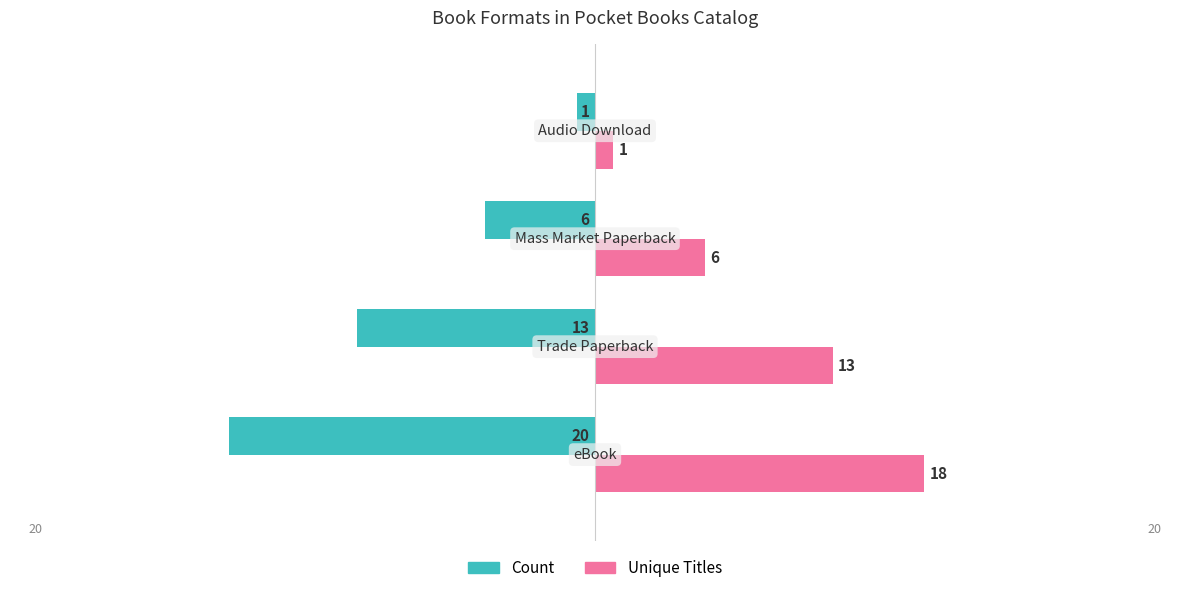

Rank the series by their average value, from highest to lowest.

Unique Titles, Count